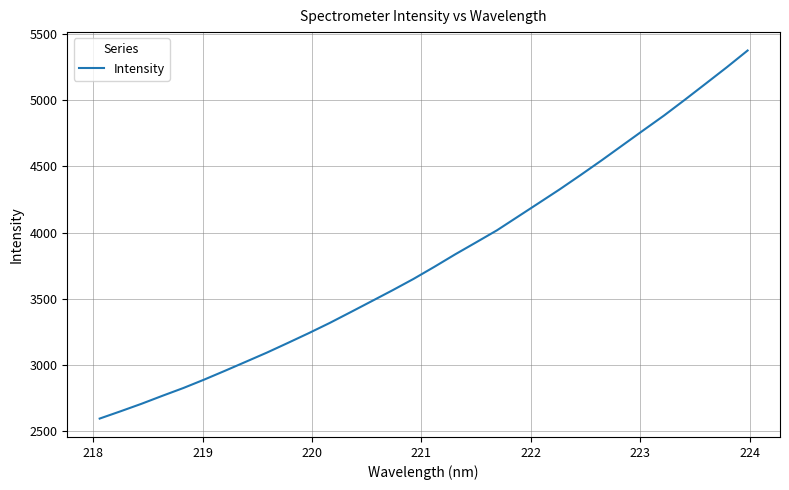

What is the difference between the maximum and minimum values?

2780.0